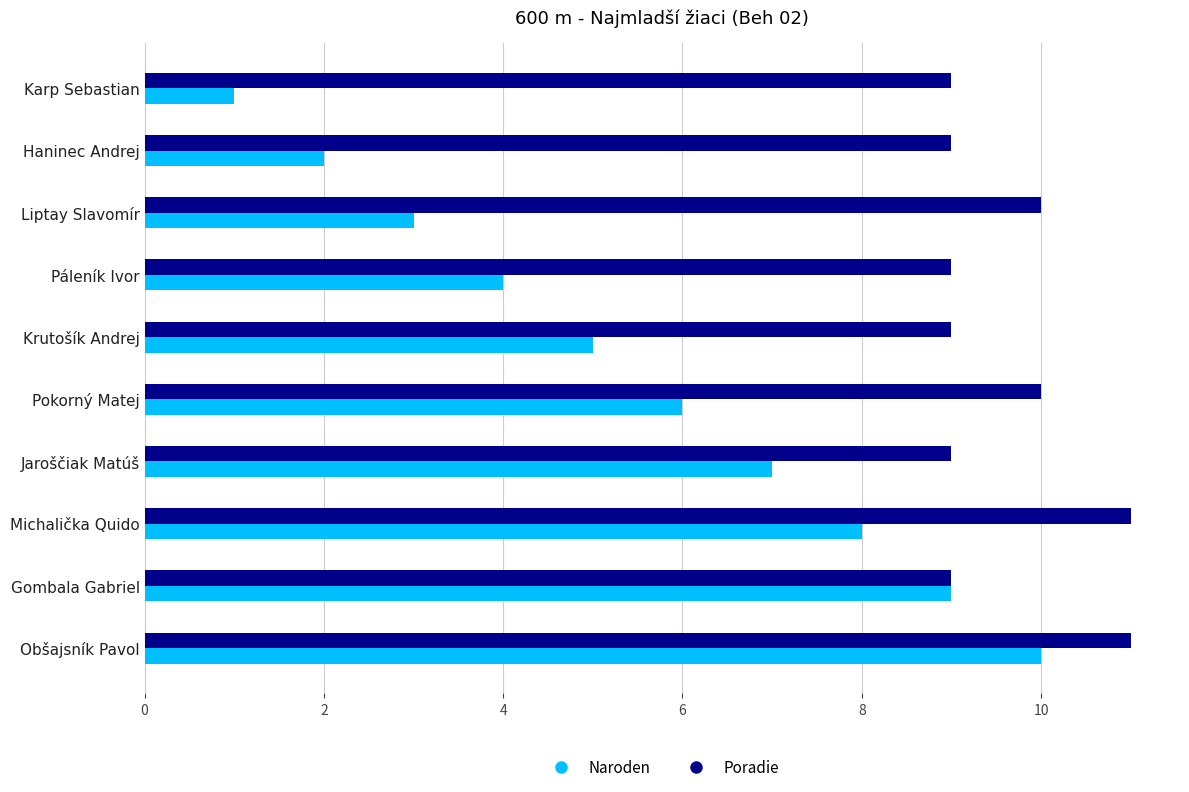

What is the sum of all Poradie values?

96